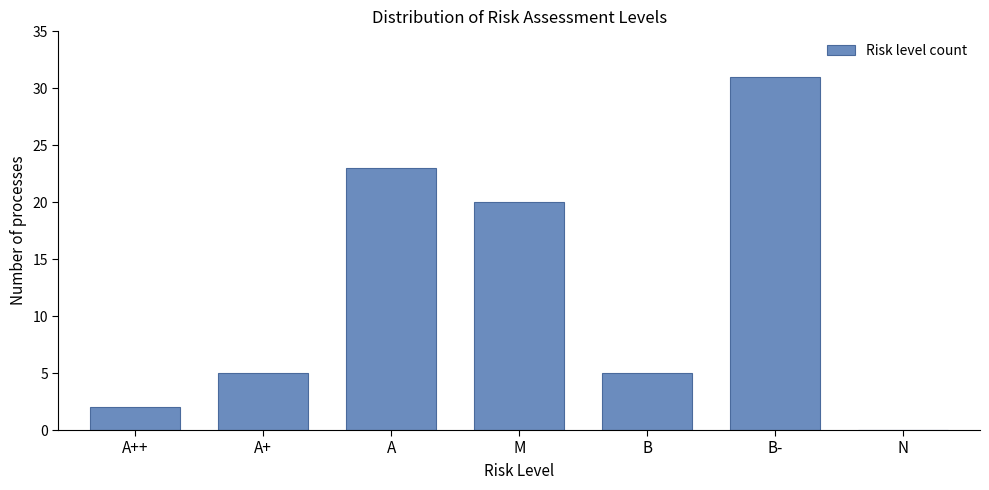

Reading left to right, transcribe all the data shown in this chart.

A++=2	A+=5	A=23	M=20	B=5	B-=31	N=0